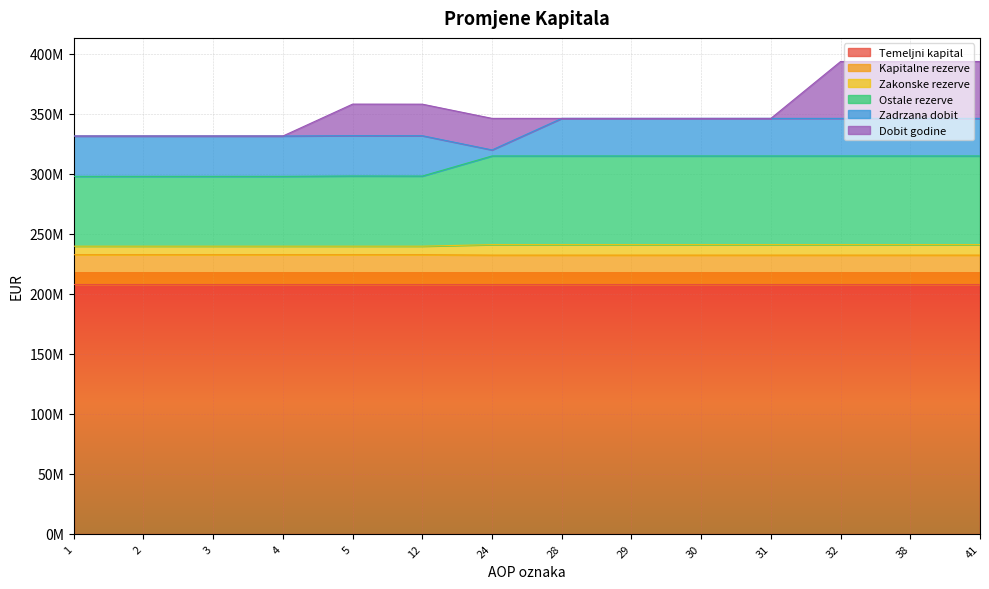

What are all the series names shown in the legend?

Temeljni kapital, Kapitalne rezerve, Zakonske rezerve, Ostale rezerve, Zadrzana dobit, Dobit godine